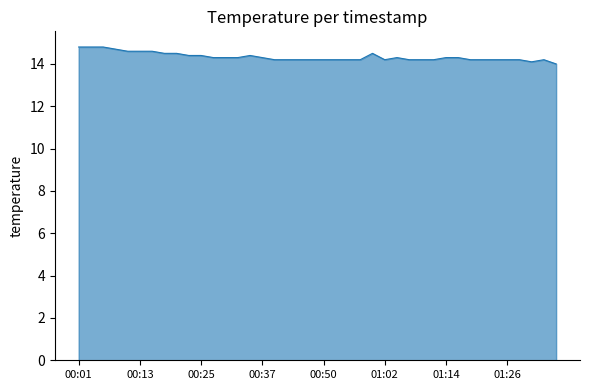

What is the maximum value shown in the chart?

14.8